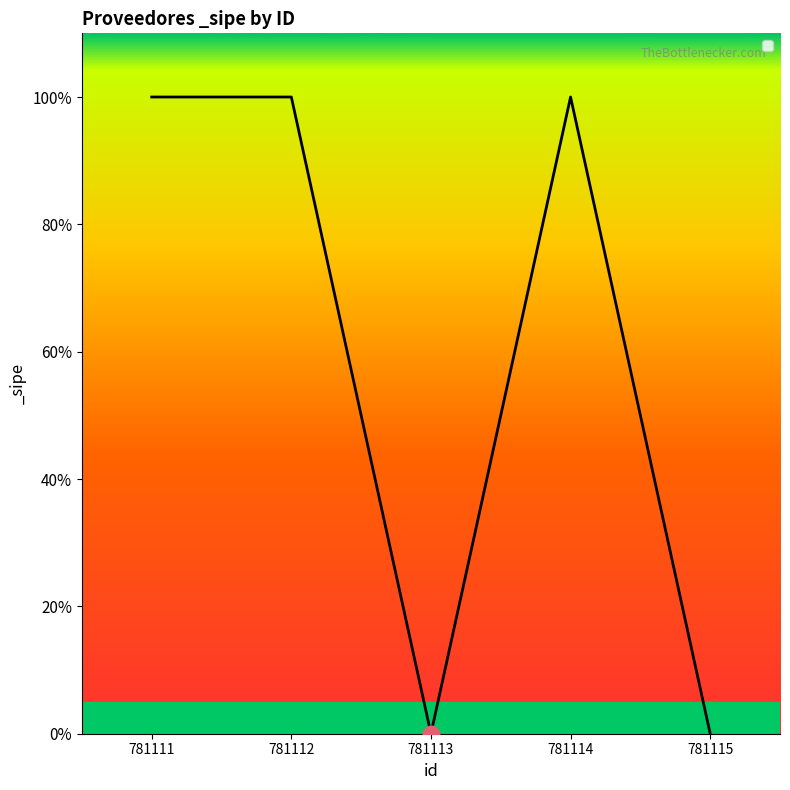

Does the chart have visible grid lines?

No